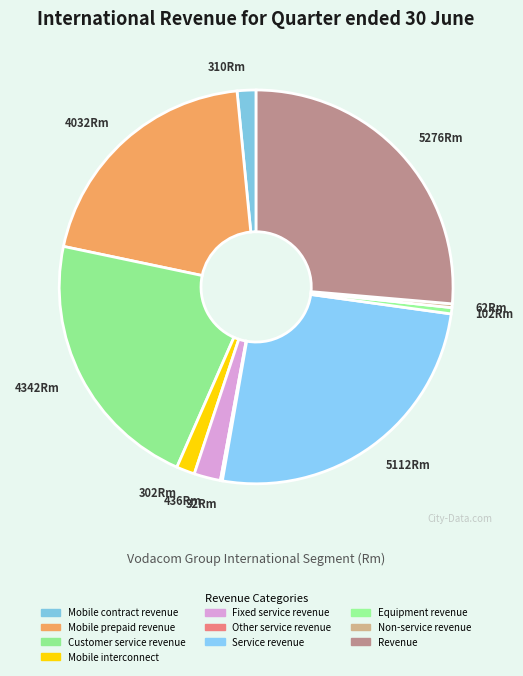

Is the sum of Equipment revenue and Fixed service revenue greater than half?

No